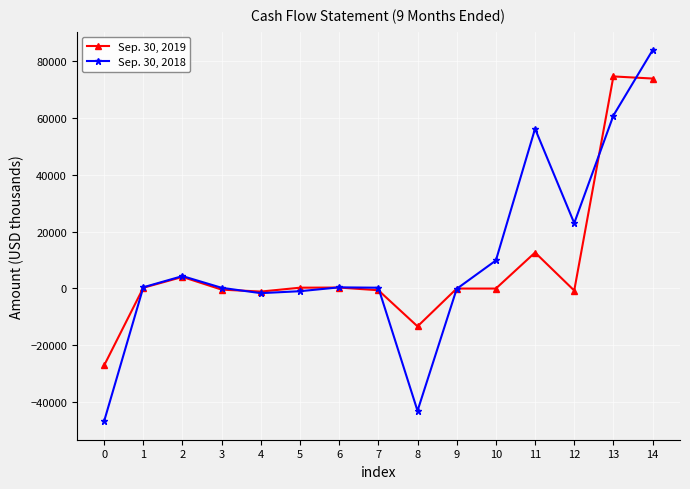

Which series has the widest spread of values?

Sep. 30, 2018